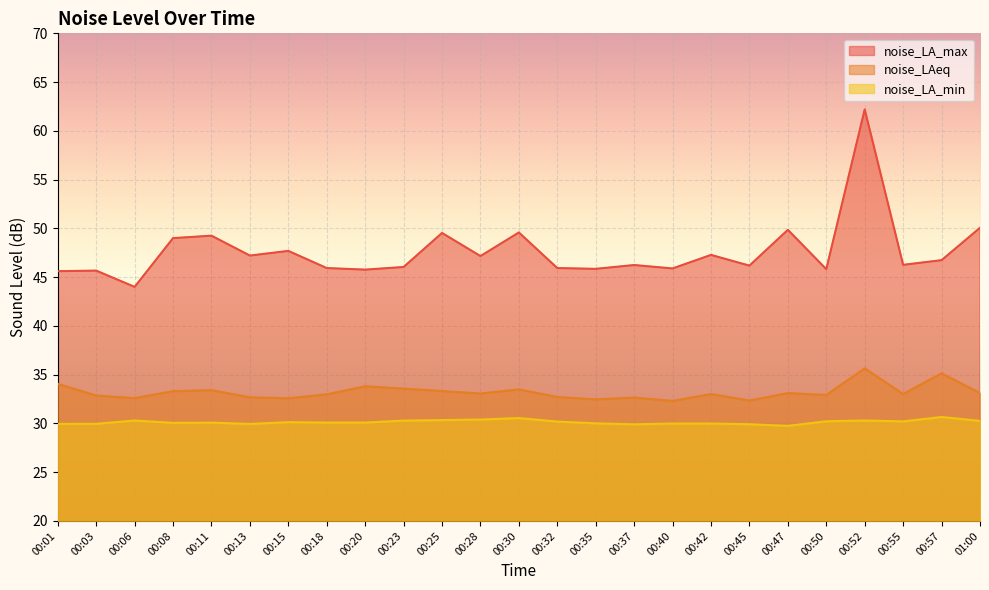

What is the minimum value shown in the chart?

29.8